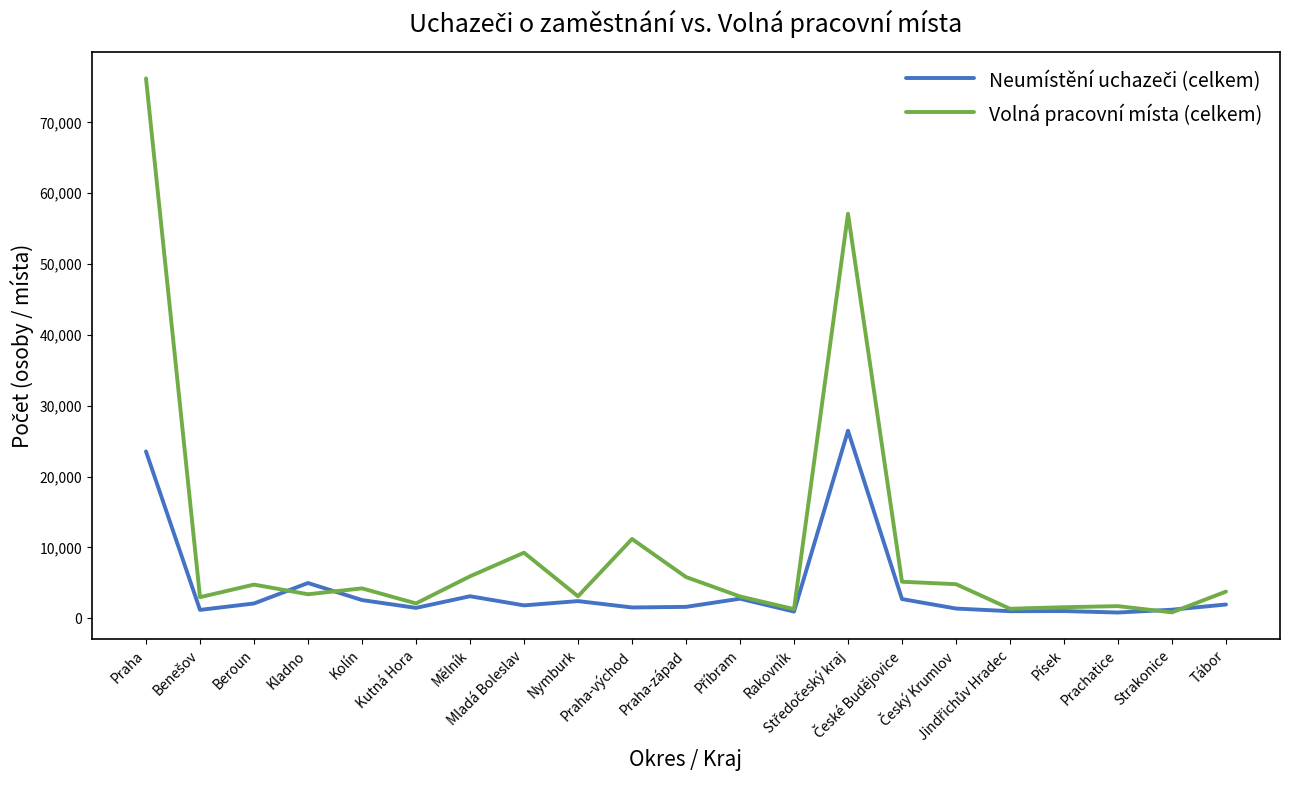

Which series has the largest total across all categories?

Volná pracovní místa (celkem)